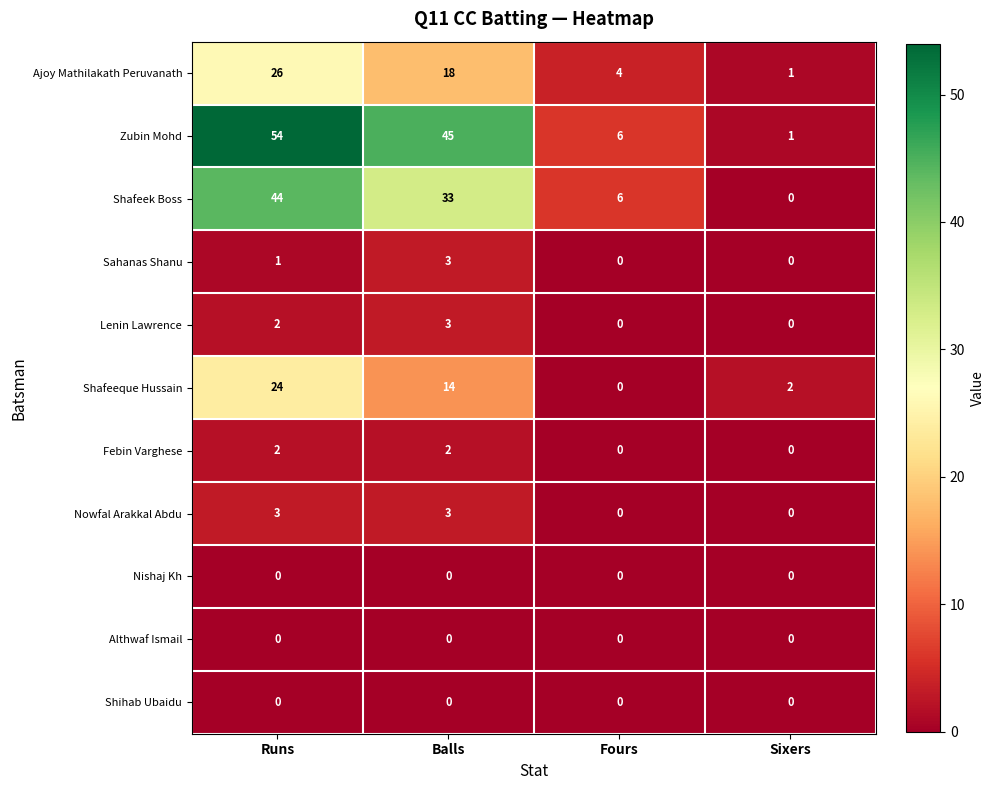

Which series has the largest total across all categories?

Zubin Mohd